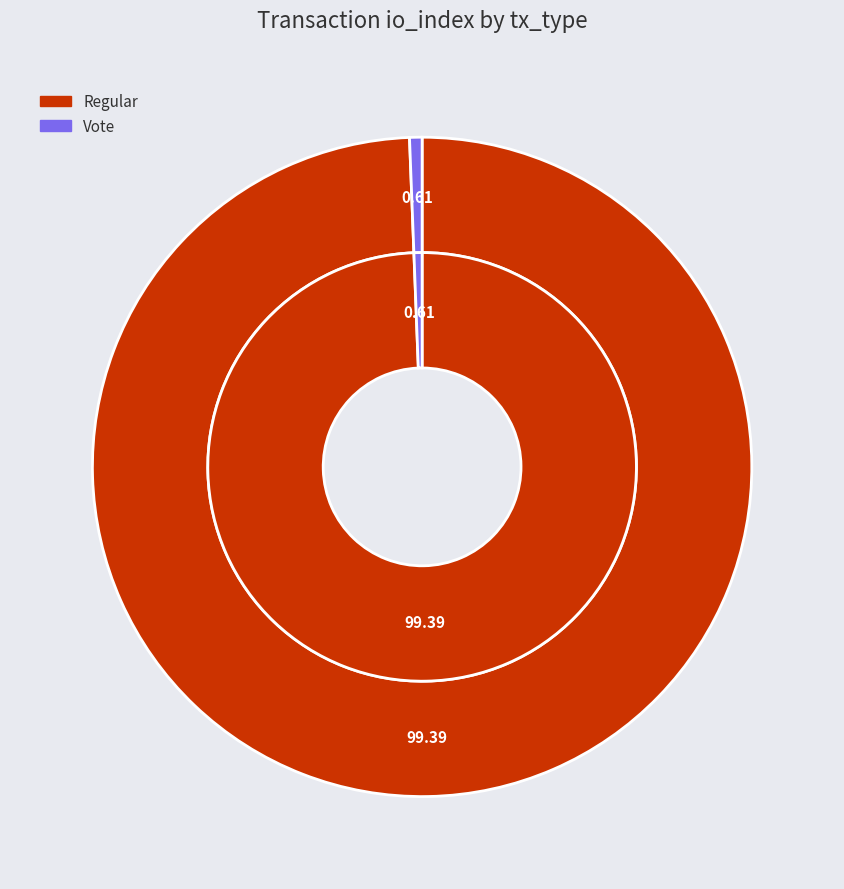

Which category has the biggest portion of the pie?

Regular (io_index=489)